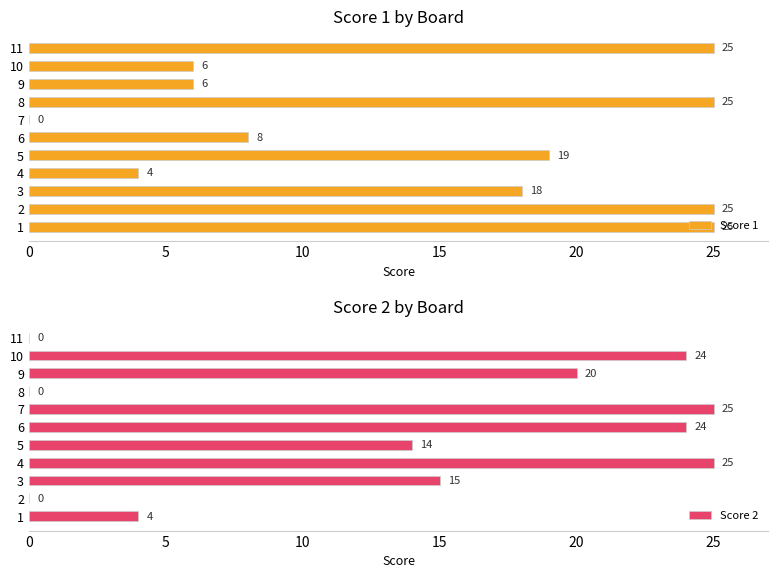

True or false: Score 1 has a value of 25 at 8.

True